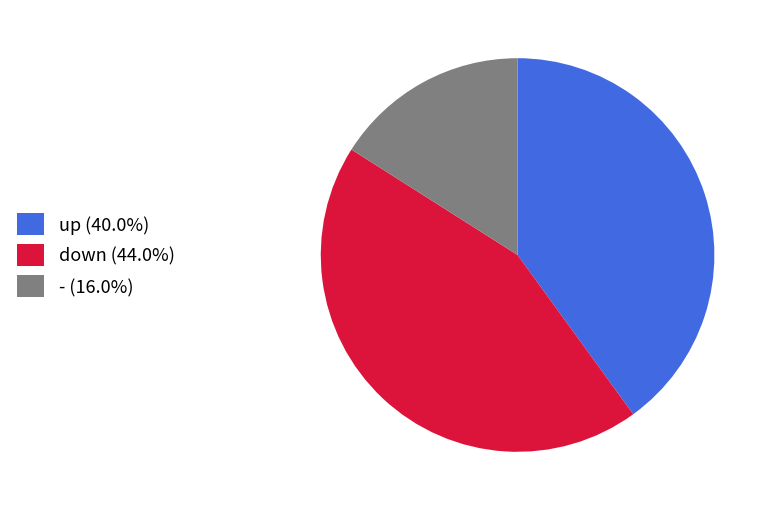

What is the smallest slice in the pie chart?

-